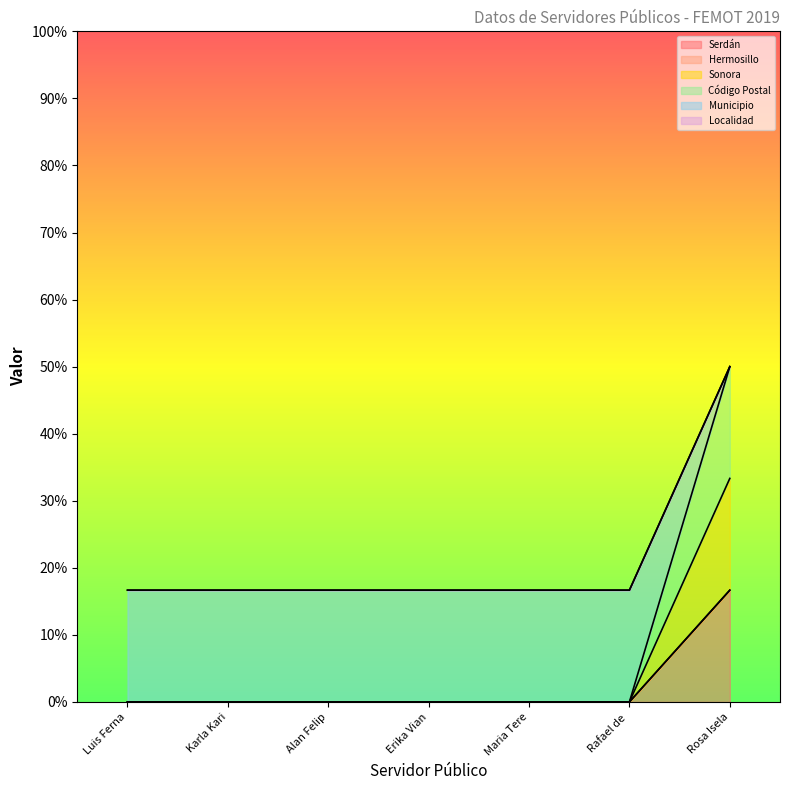

What is the total value across all series at Rosa Isela?

133.3